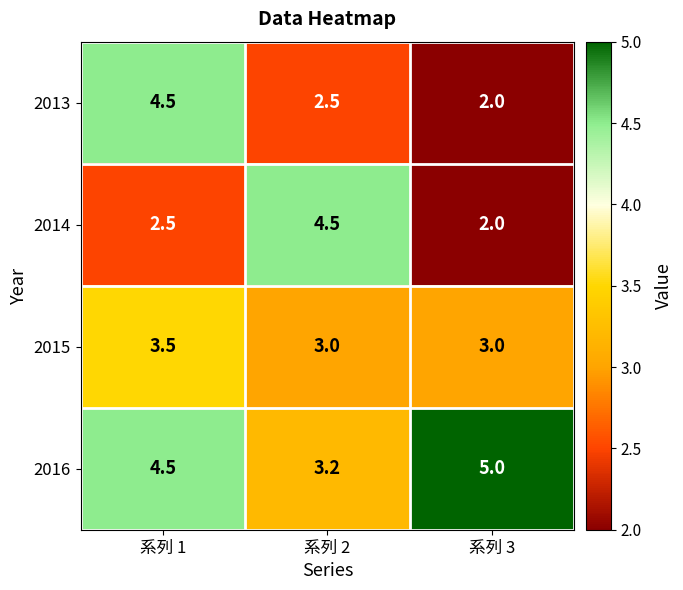

The value of 2014 at 系列 3 is 0.6. True or false?

False